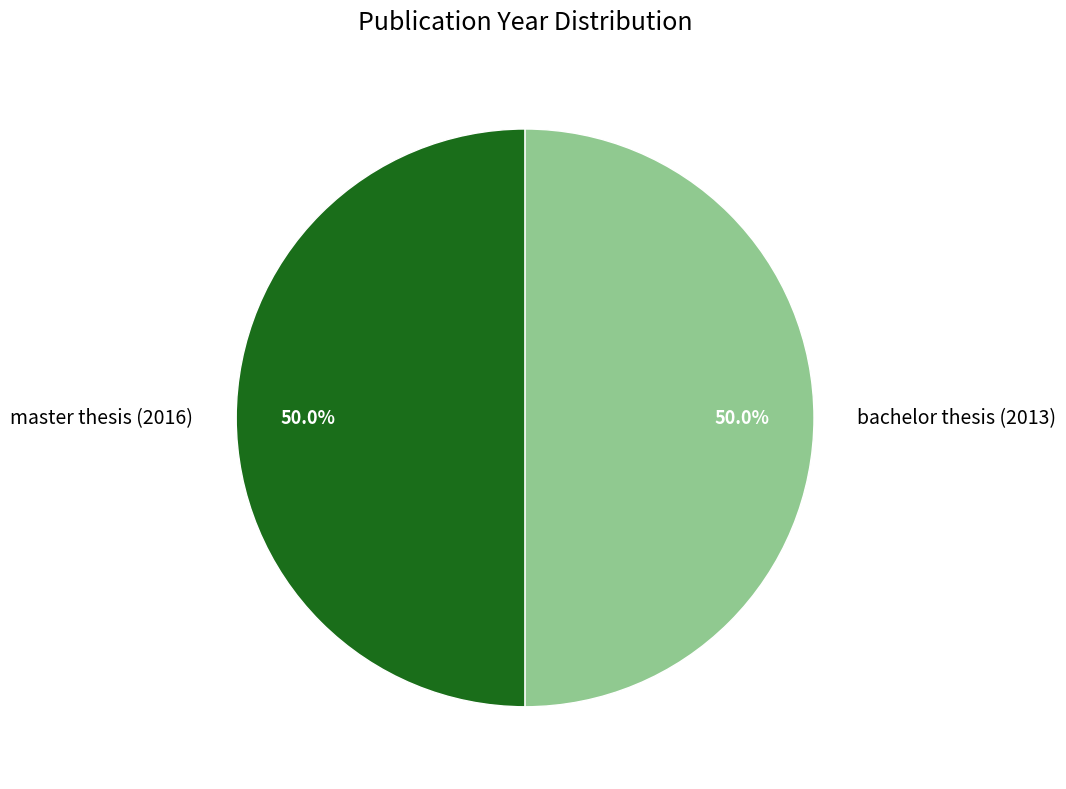

What portion of the pie excludes bachelor thesis (2013)?

50.0%